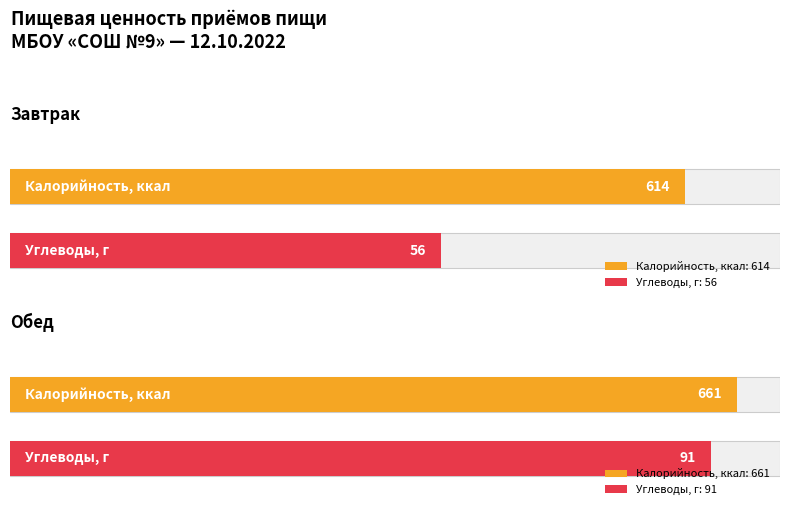

What value does the Углеводы series have at Завтрак, to the nearest 5?

55